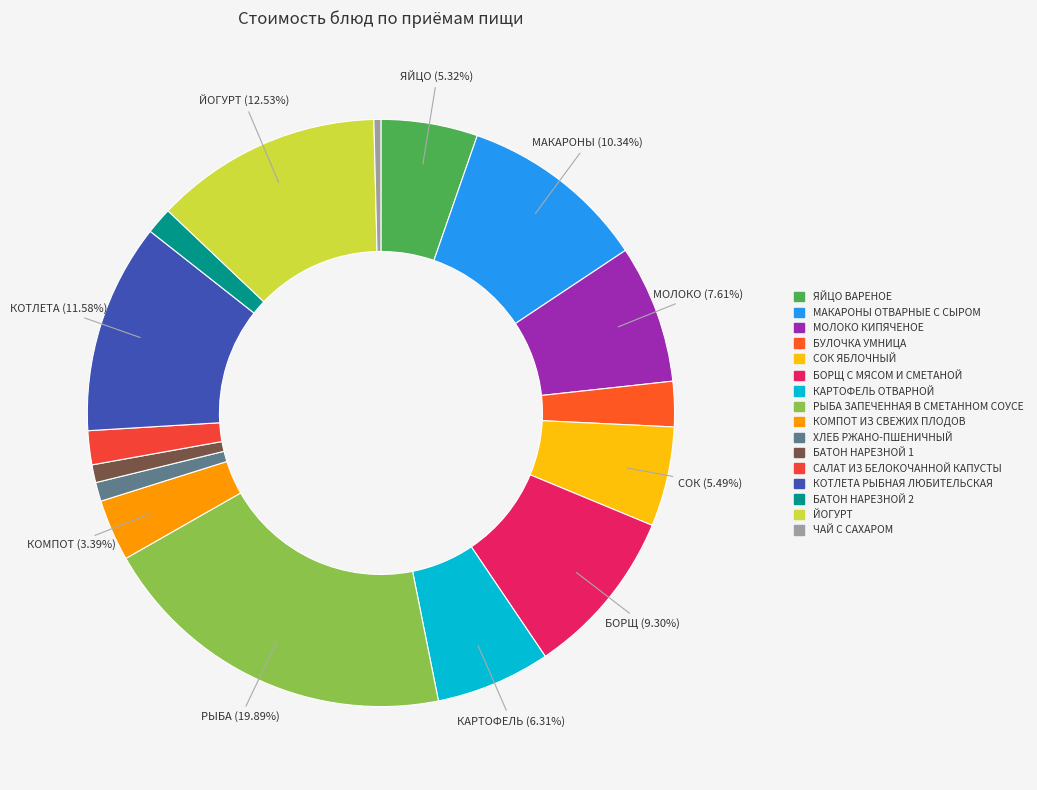

Which slice is the smallest?

ЧАЙ С САХАРОМ